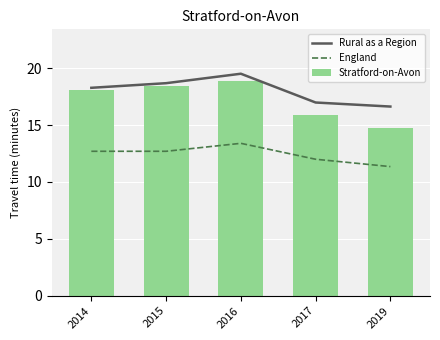

List the series in order of their peak value, highest first.

Rural as a Region, Stratford-on-Avon, England